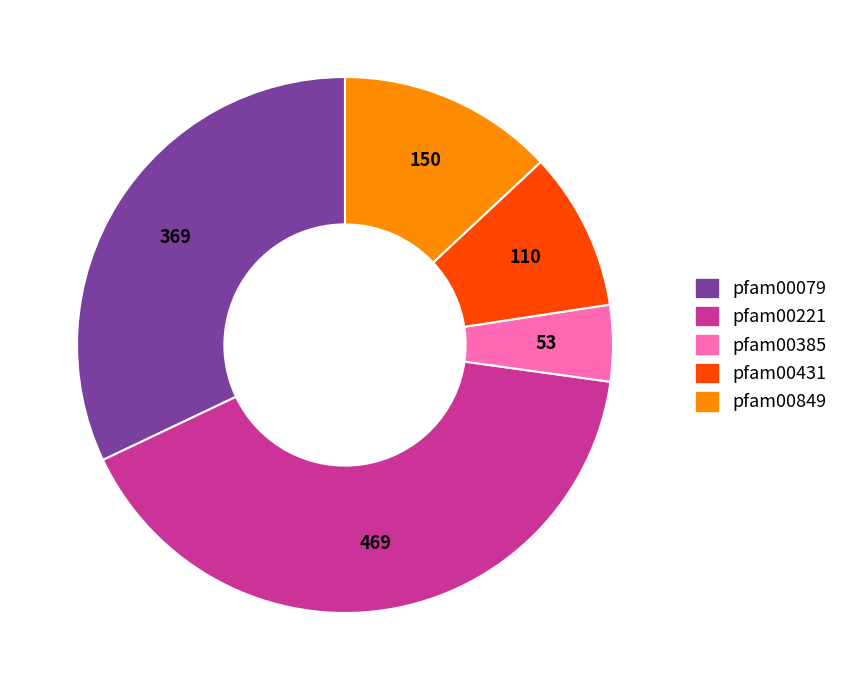

Do pfam00079 and pfam00431 together represent more than half of the pie?

No